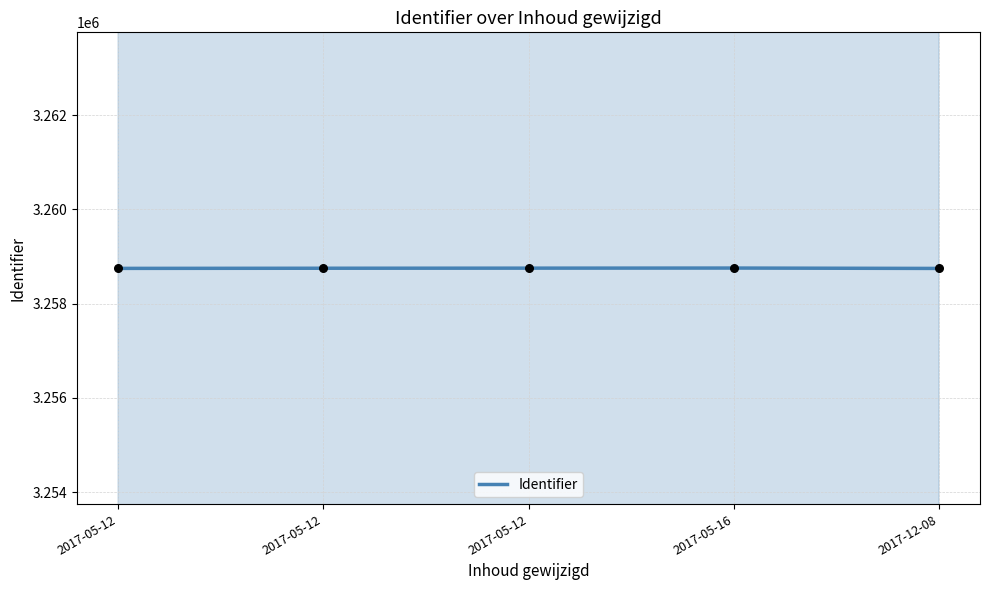

Between 2017-05-16 and 2017-05-12, which is larger?

2017-05-16